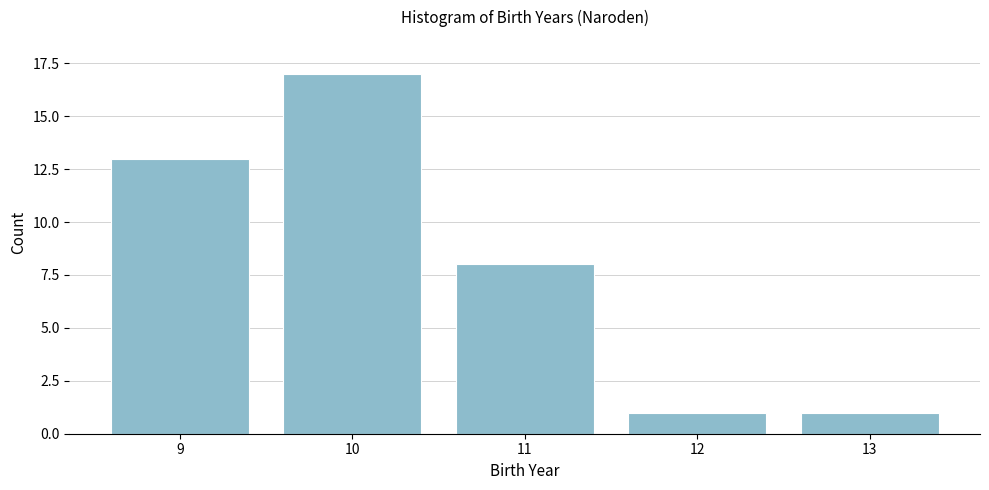

Reading right to left, what are all the values shown in this chart?

1	1	8	17	13